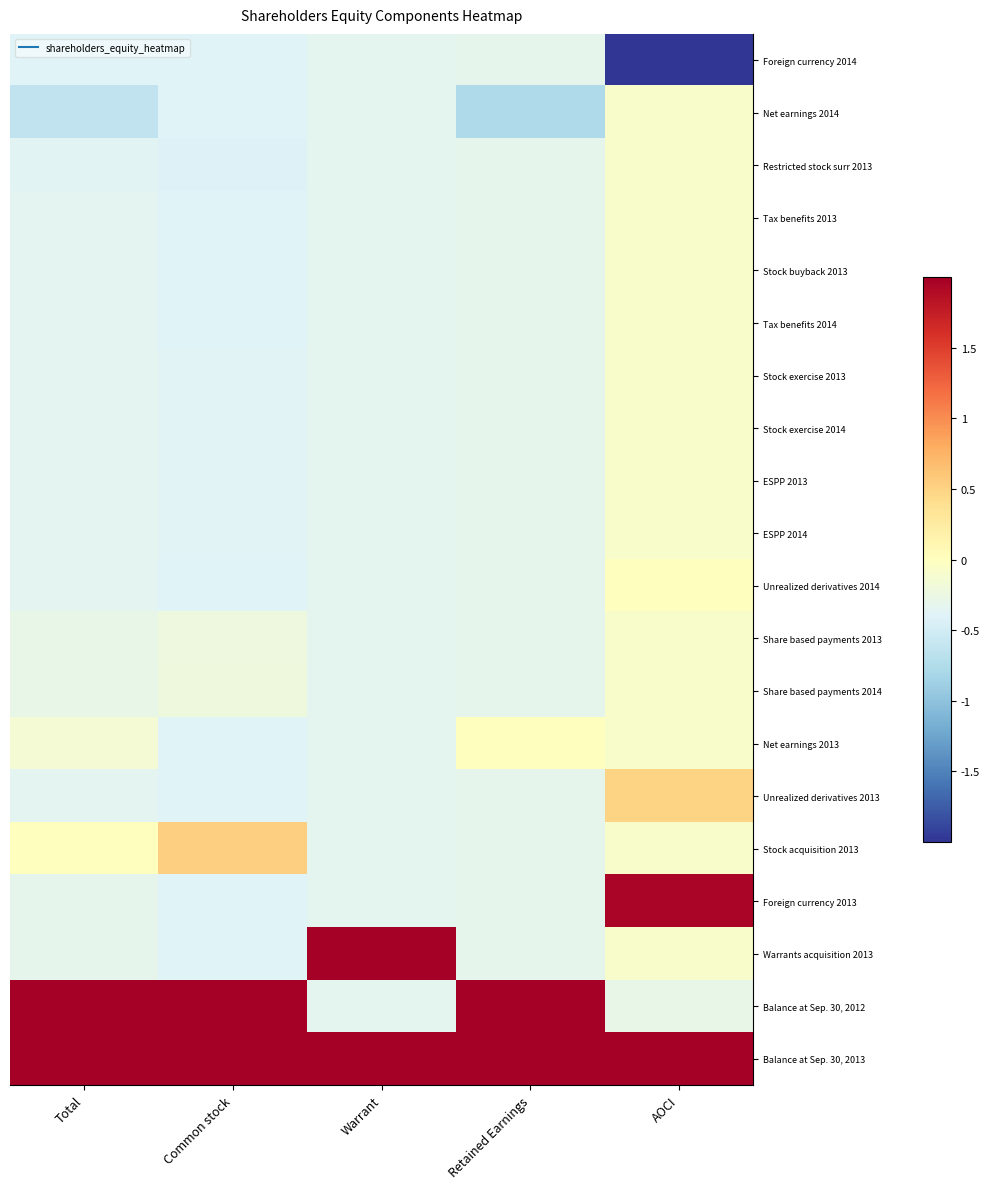

At which category is the sum across all series the highest?

Warrant